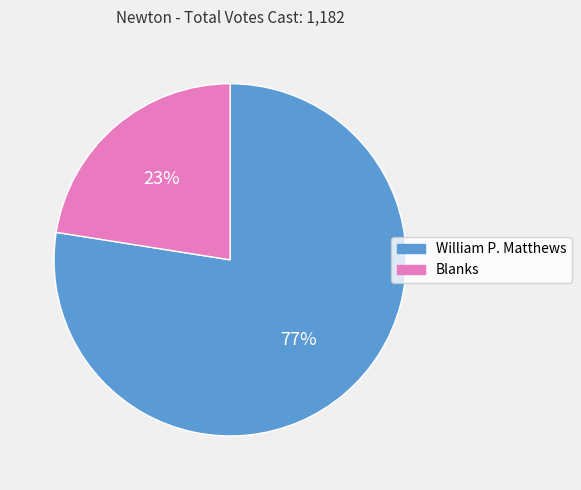

Which slice is the largest?

William P. Matthews